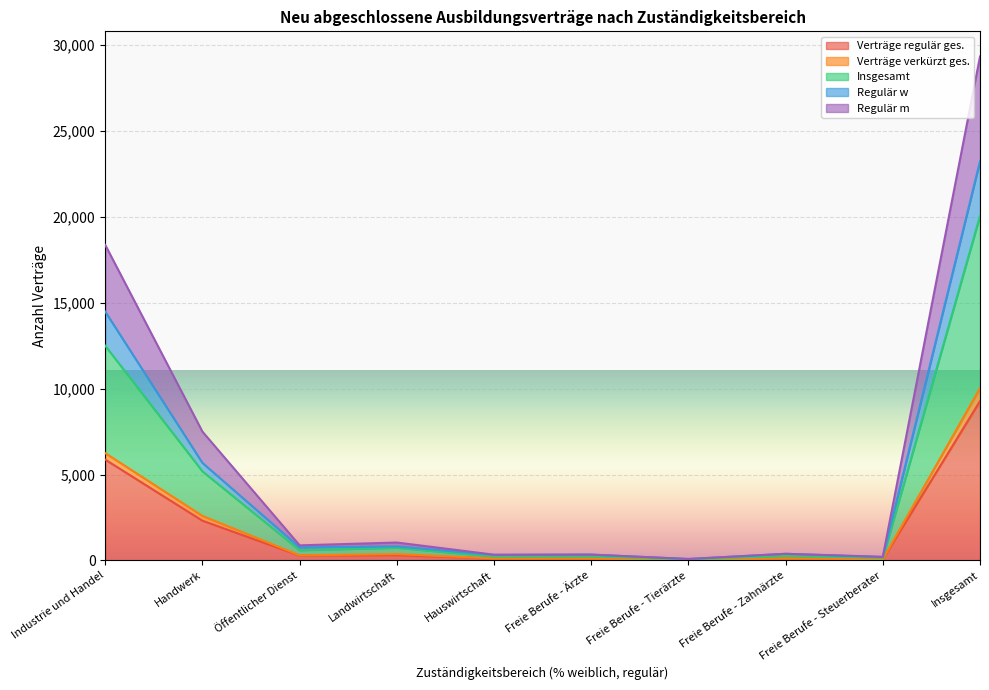

What is the value of the Verträge regulär ges. point at the 5th from the left?

108